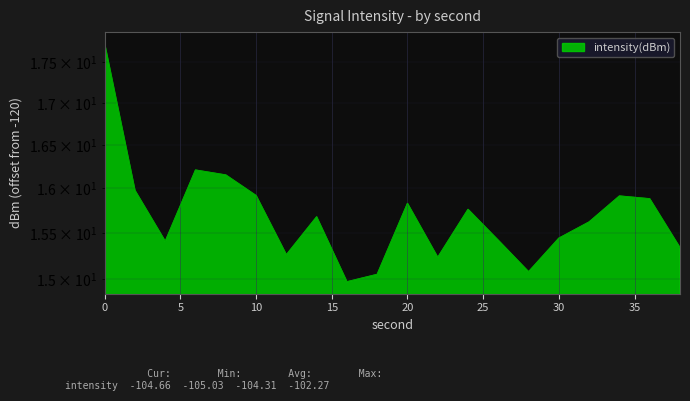

What is the value of the 18th point from the left?

15.9